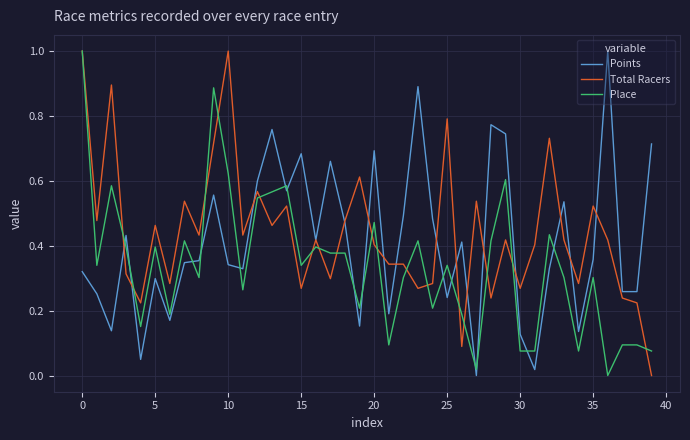

Is this an area chart (filled region under the line)?

No